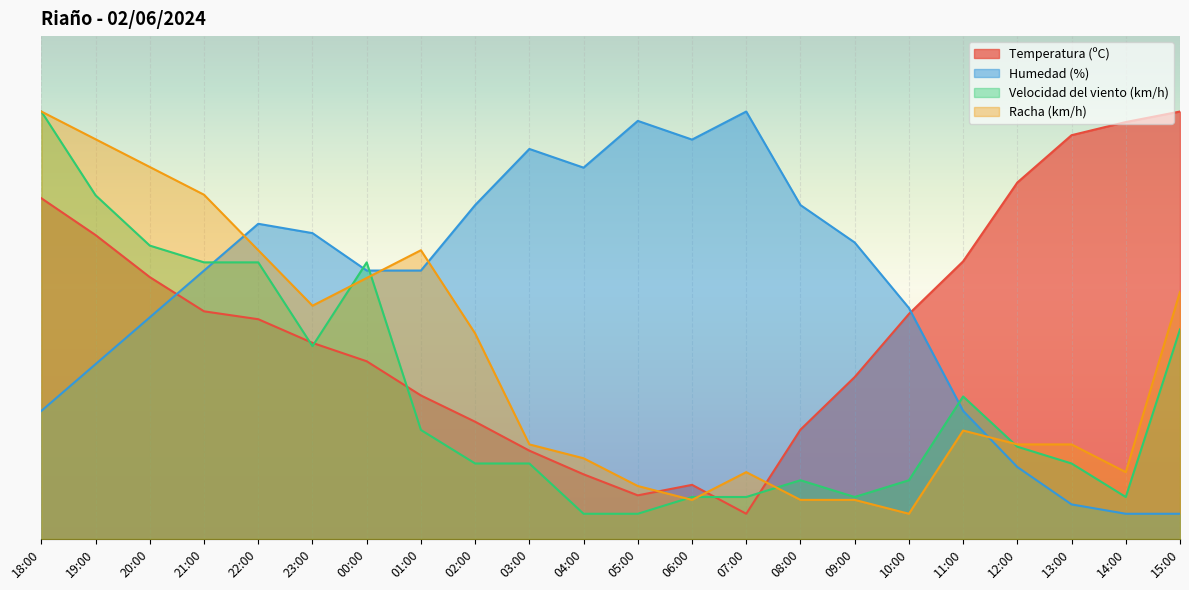

What is the difference between the maximum and second lowest values in the Racha (km/h) series?

77.2